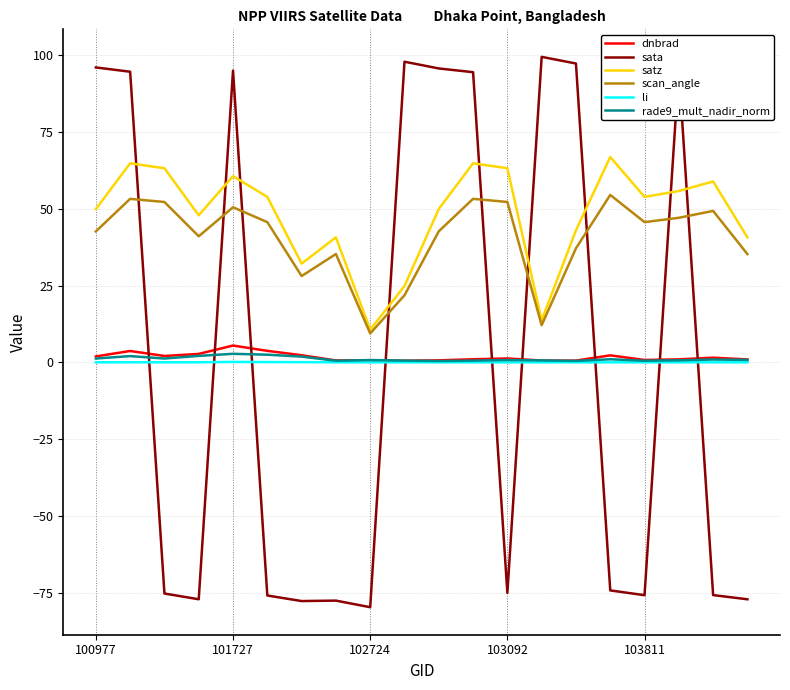

Which series has the largest range (max minus min)?

sata